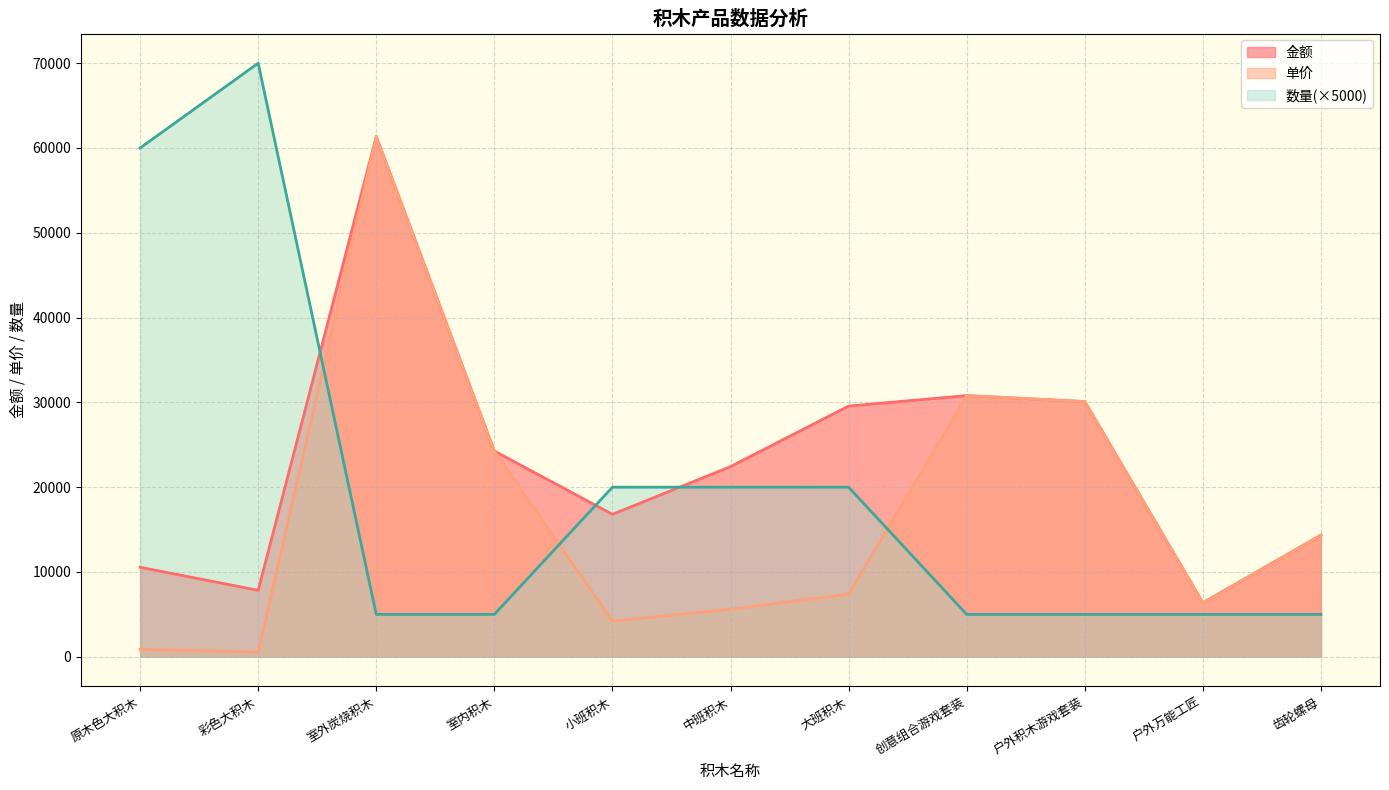

What is the spread (max minus min) of values at 小班积木?

15800